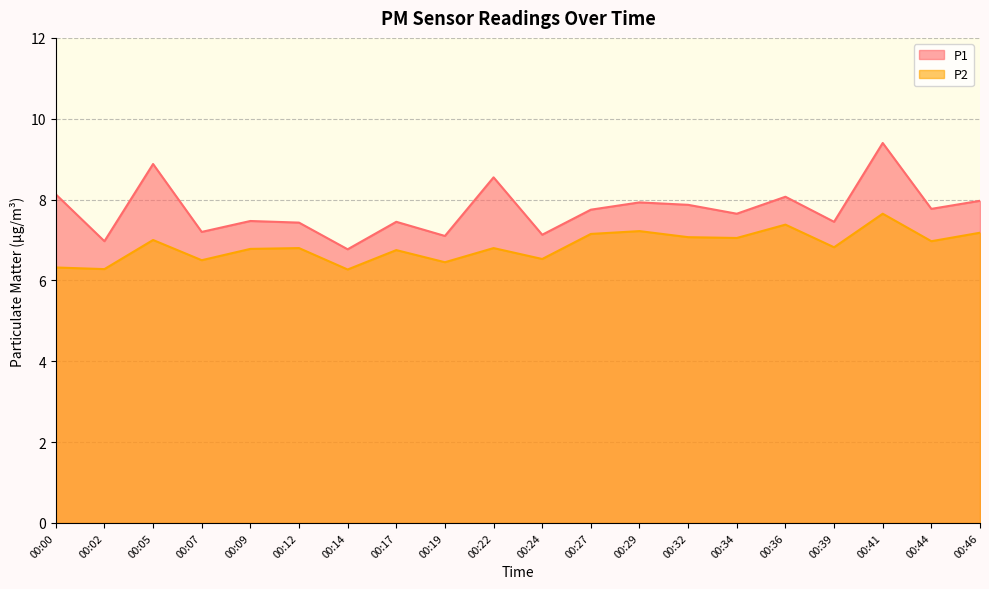

True or false: P2 and P1 cross at least once.

False